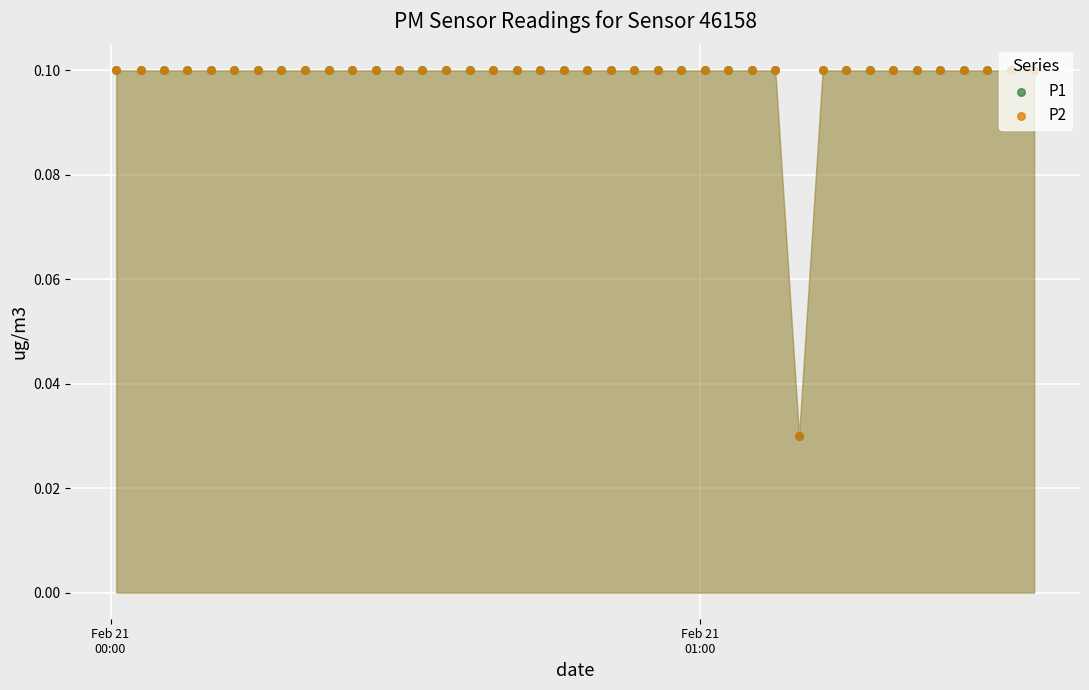

Which series contains the highest Y value?

P1